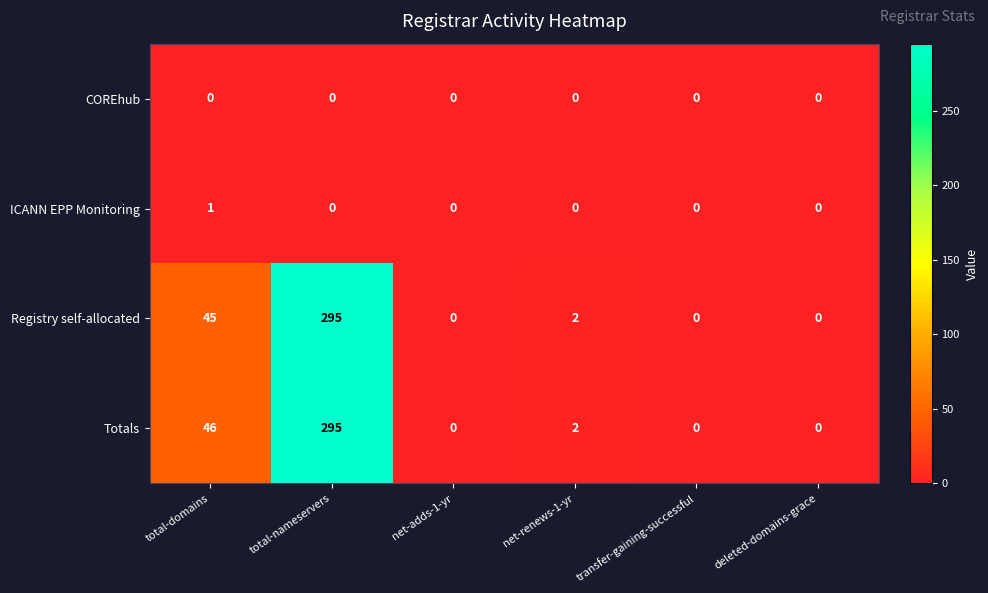

Between total-domains and net-renews-1-yr, which series saw the biggest shift?

Totals